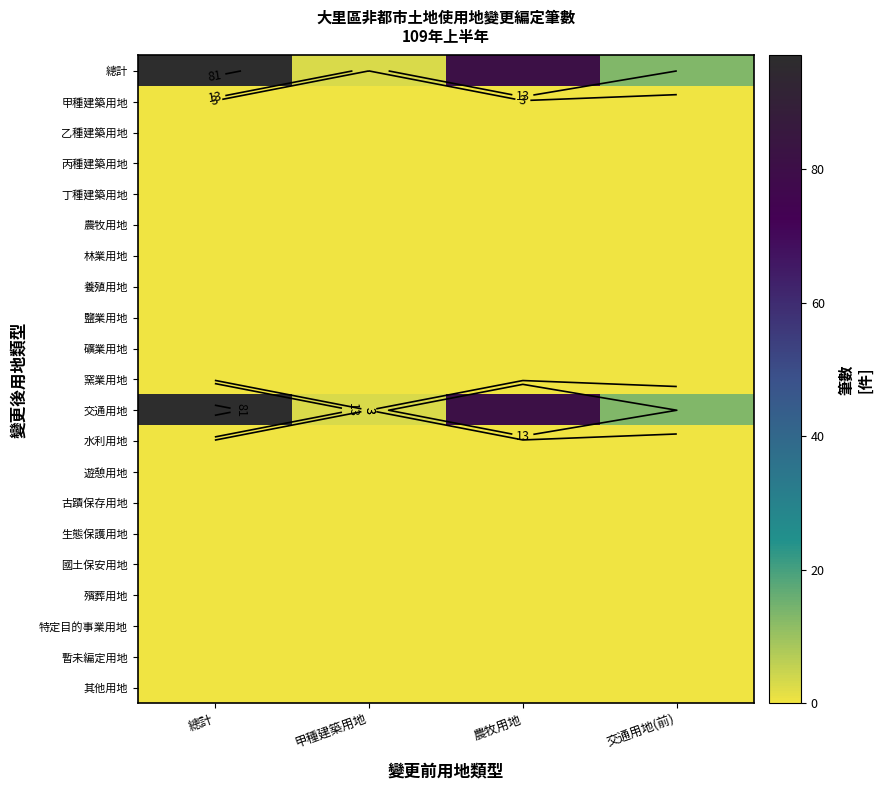

Which series has the largest total across all categories?

總計